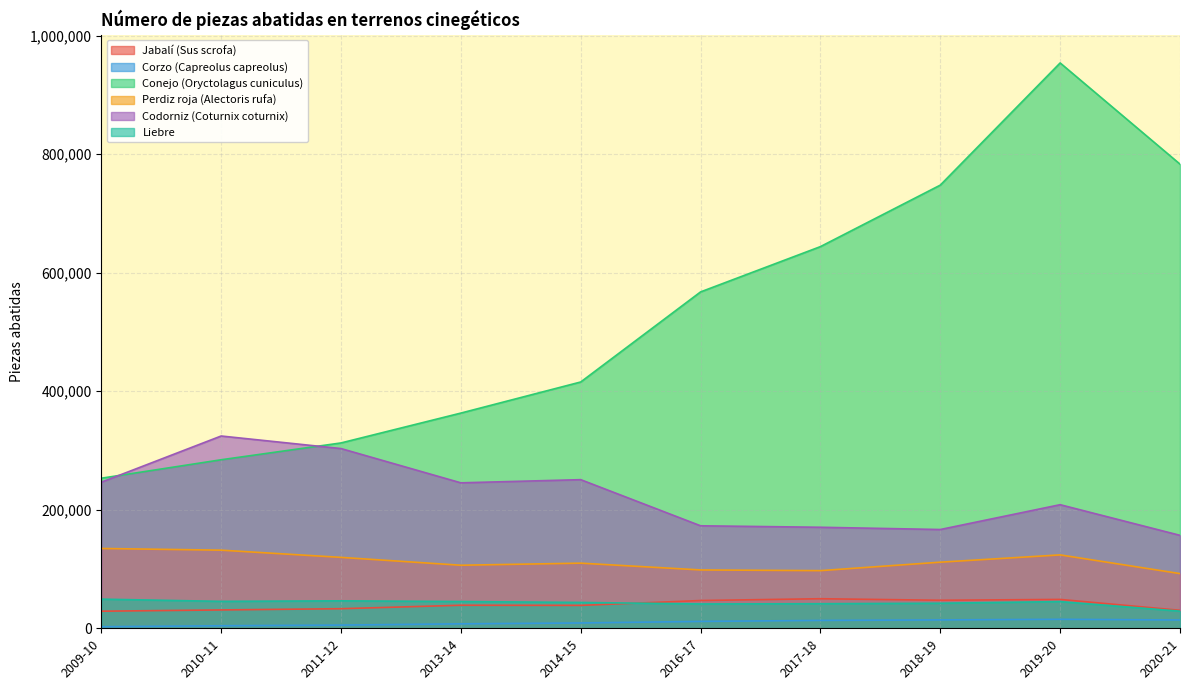

True or false: Corzo (Capreolus capreolus) and Codorniz (Coturnix coturnix) cross at least once.

False